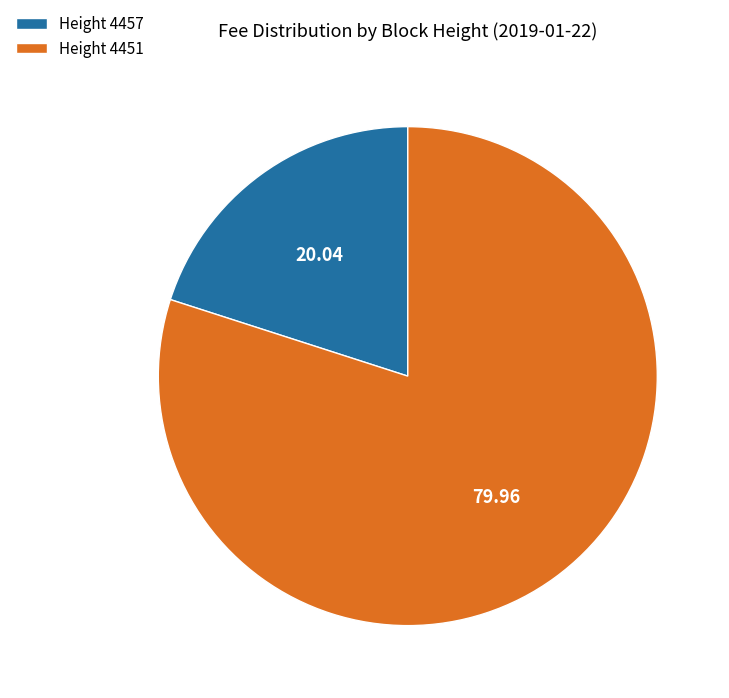

Approximately how many times larger is the value at Height 4451 compared to Height 4457?

4.0